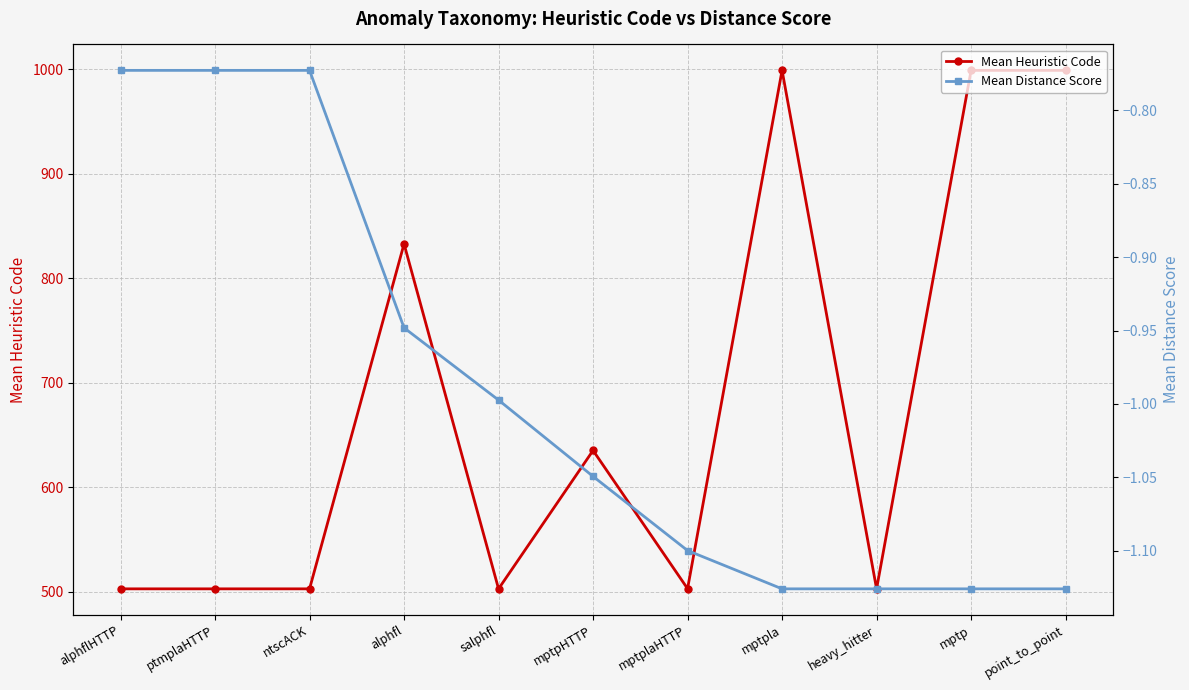

What is the sum of the Mean Heuristic Code values at ntscACK and mptpla?

1502.0